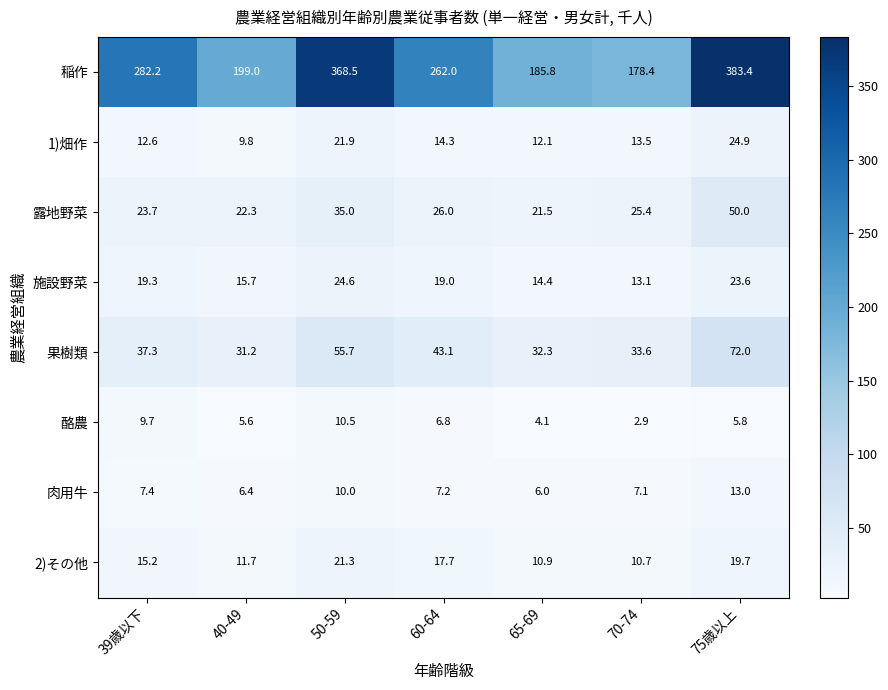

What is the minimum value shown in the chart?

2.9